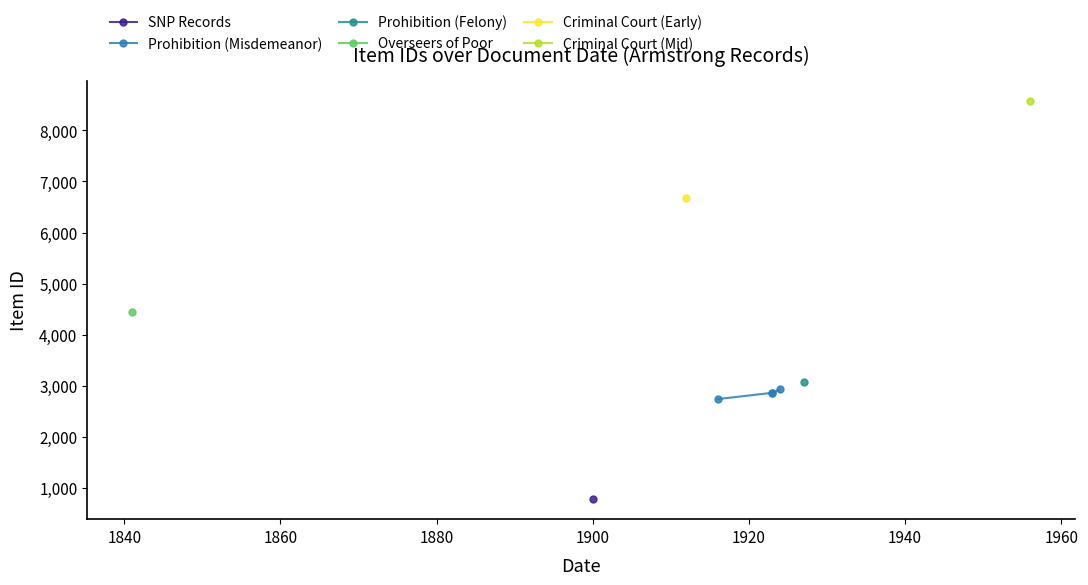

Is it true that the value at 1880 is 4778?

False